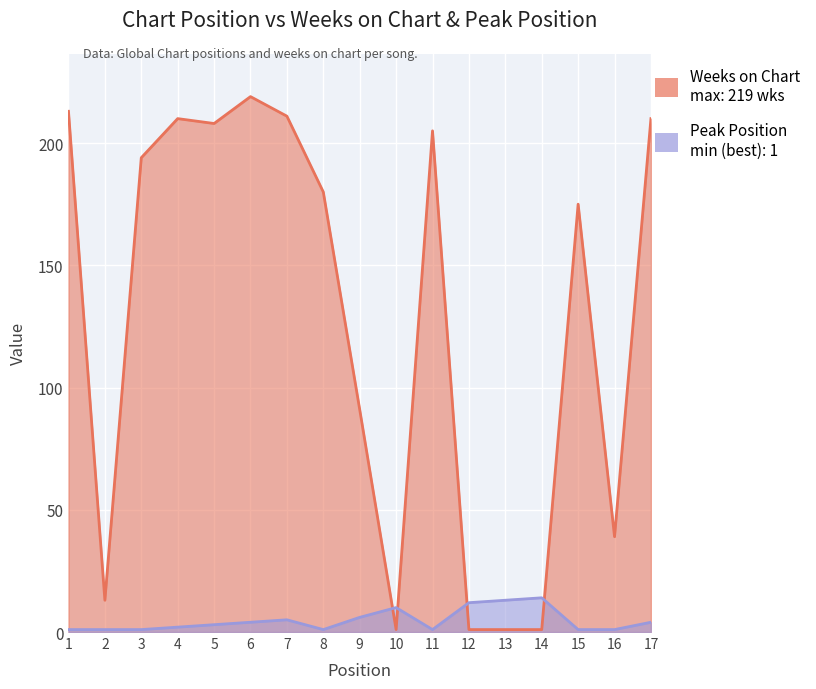

In Weeks on Chart, how many points are higher than both neighbors (excluding endpoints)?

4